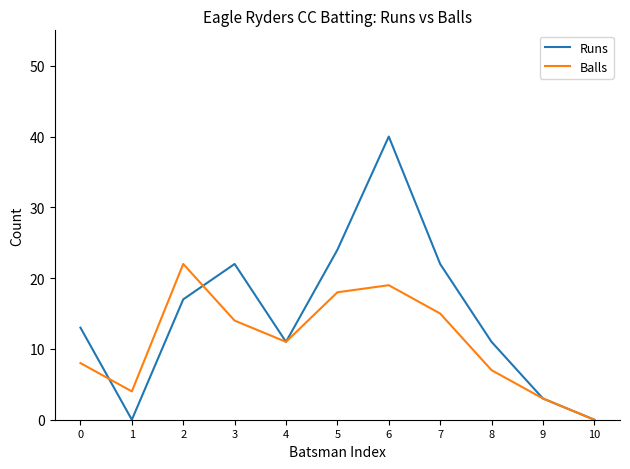

What are all the series names shown in the legend?

Runs, Balls